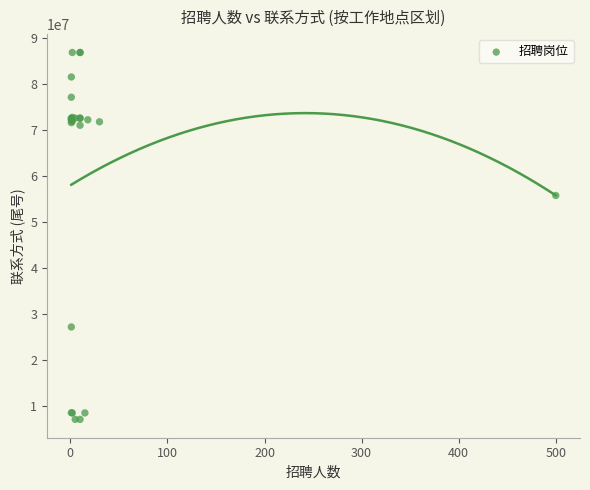

What Y value in the scatter plot is closest to 47012579?

55785657